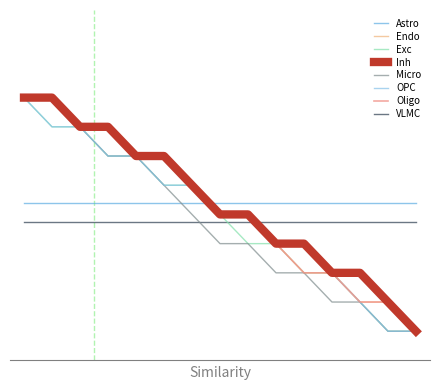

Is this an area chart (filled region under the line)?

No